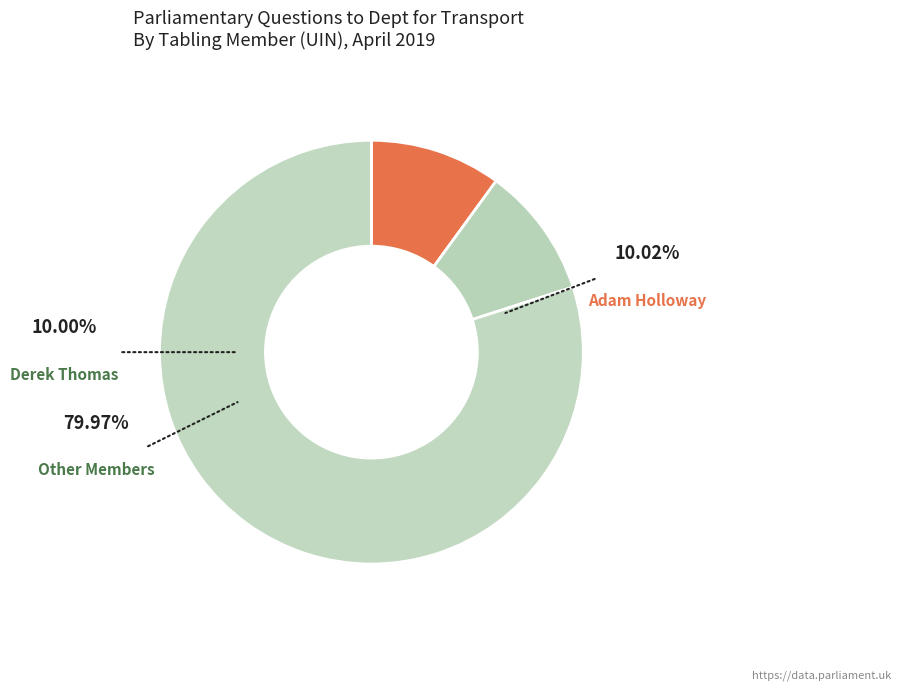

What percentage is the Derek Thomas slice, to the nearest percent?

10%